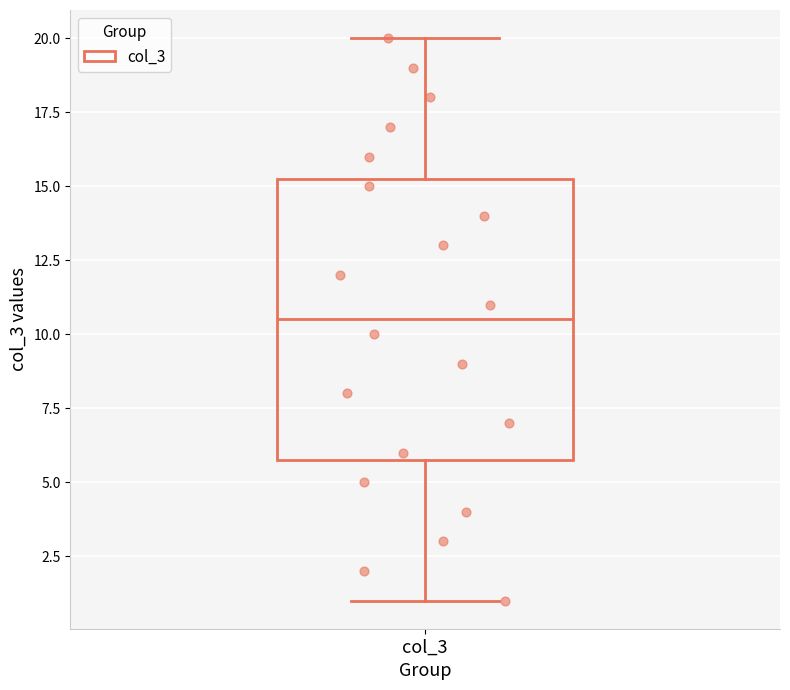

Where does the median line of the box for col_3 sit on the y-axis? The values are not printed on the chart, so give them approximately, as read against the axis.

10.5